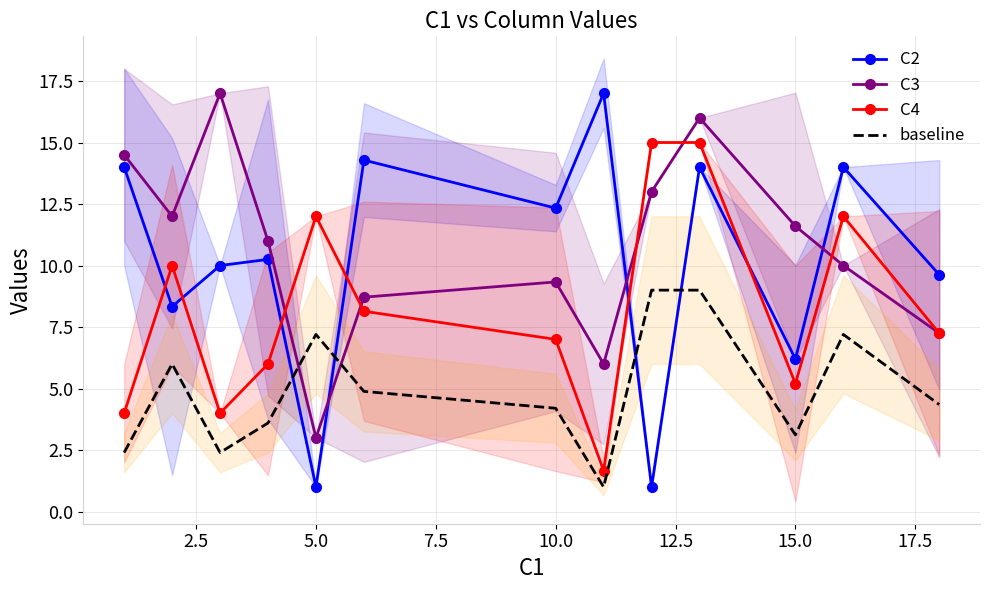

How many distinct data groups are displayed?

4